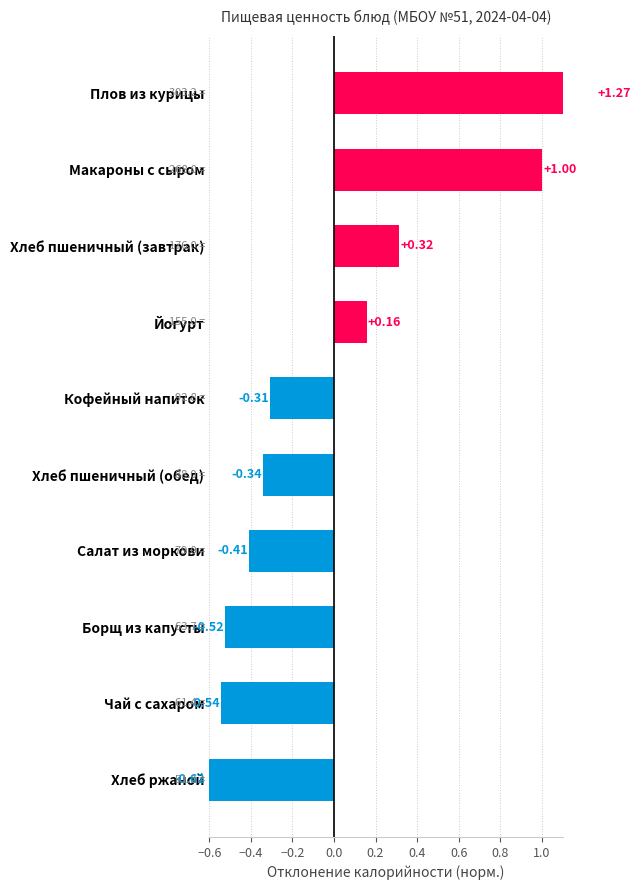

What is the change in value from Хлеб ржаной to Макароны с сыром?

+1.6